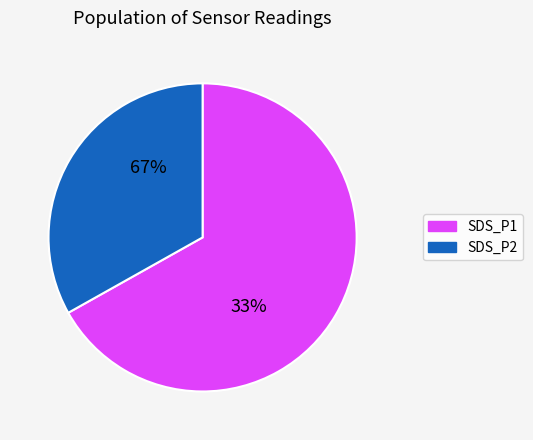

What is the ratio of the value at 22 to the value at 22?

1.0